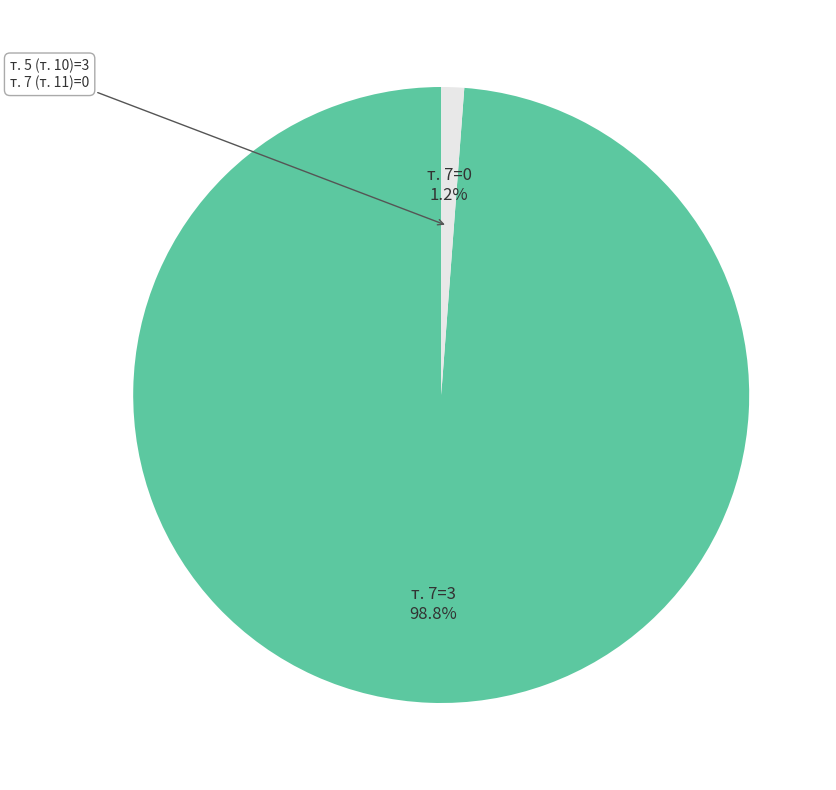

Is there a majority slice in this chart?

Yes